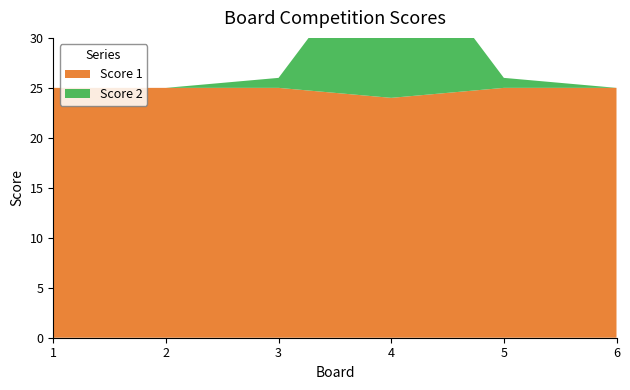

Reading left to right, what are all the values shown in this chart?

Score 1: 25	25	25	24	25	25
Score 2: 0	0	1	17	1	0